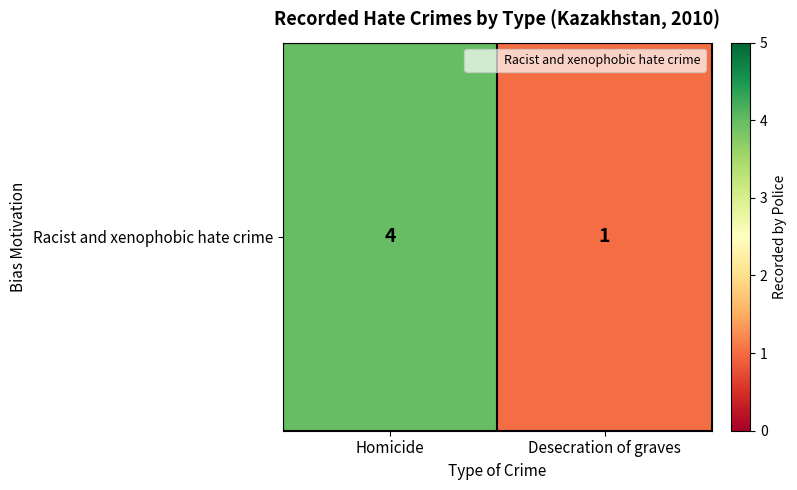

Reading right to left, extract all data points from this chart.

Desecration of graves=1	Homicide=4